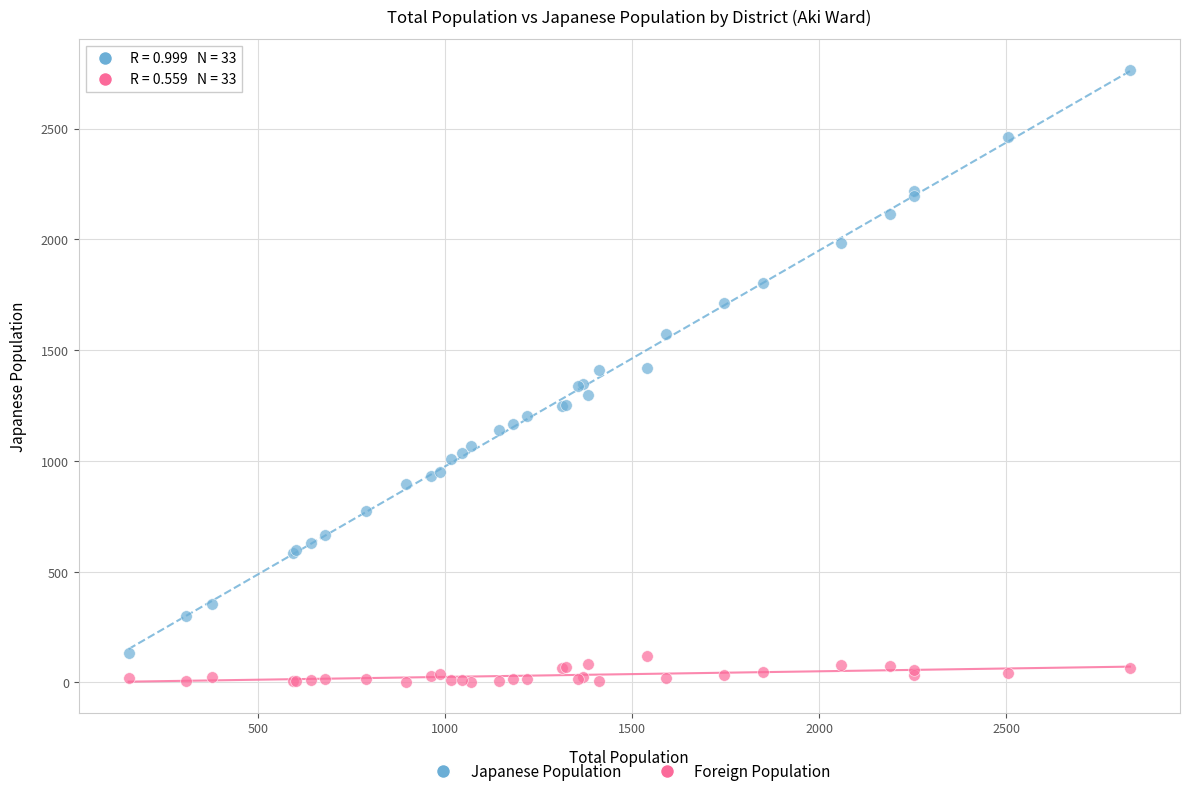

Which series reaches the maximum Y coordinate?

Japanese Population